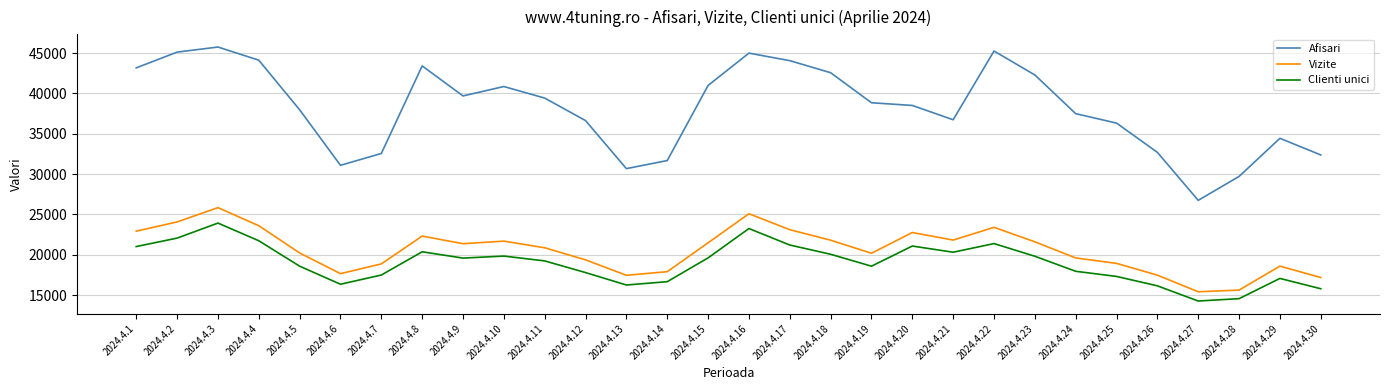

Which series changed the most between 2024.4.8 and 2024.4.24?

Afisari